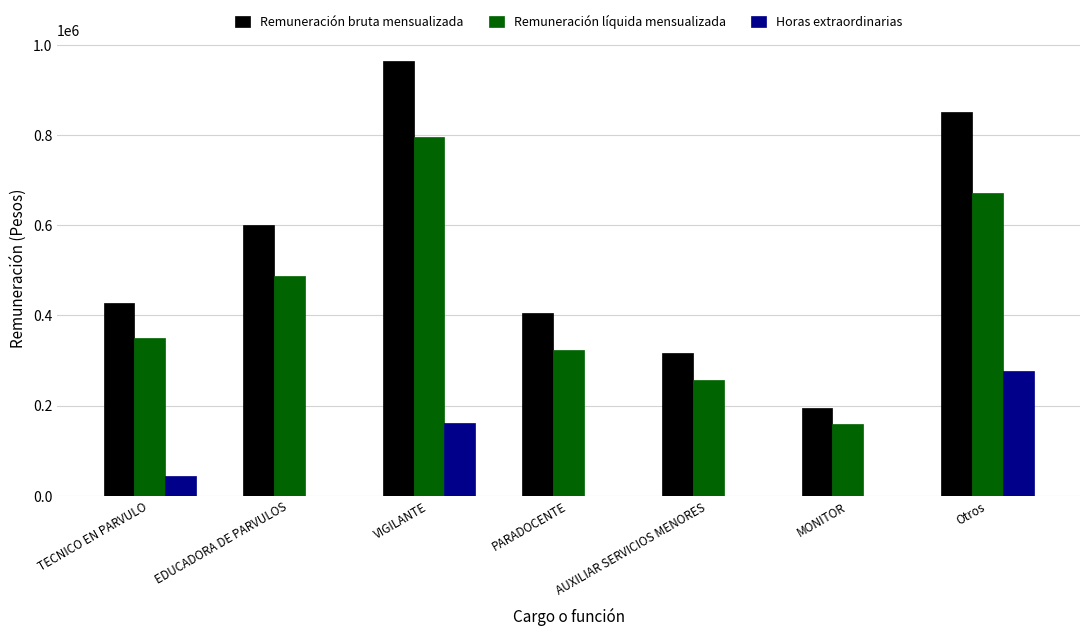

Which series has the largest total across all categories?

Remuneración bruta mensualizada